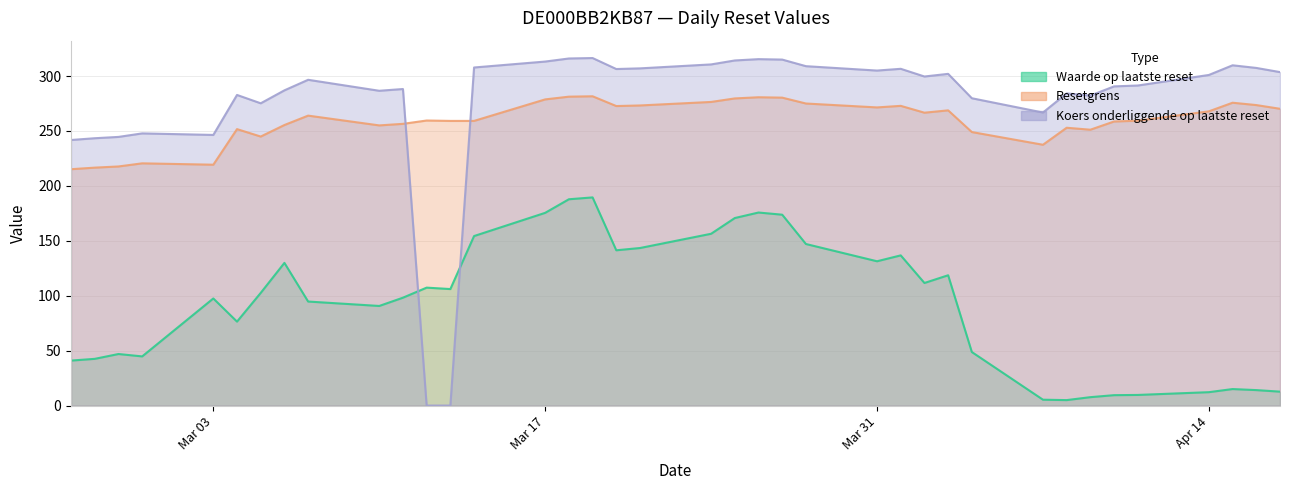

What are all the series names shown in the legend?

Waarde op laatste reset, Resetgrens, Koers onderliggende op laatste reset